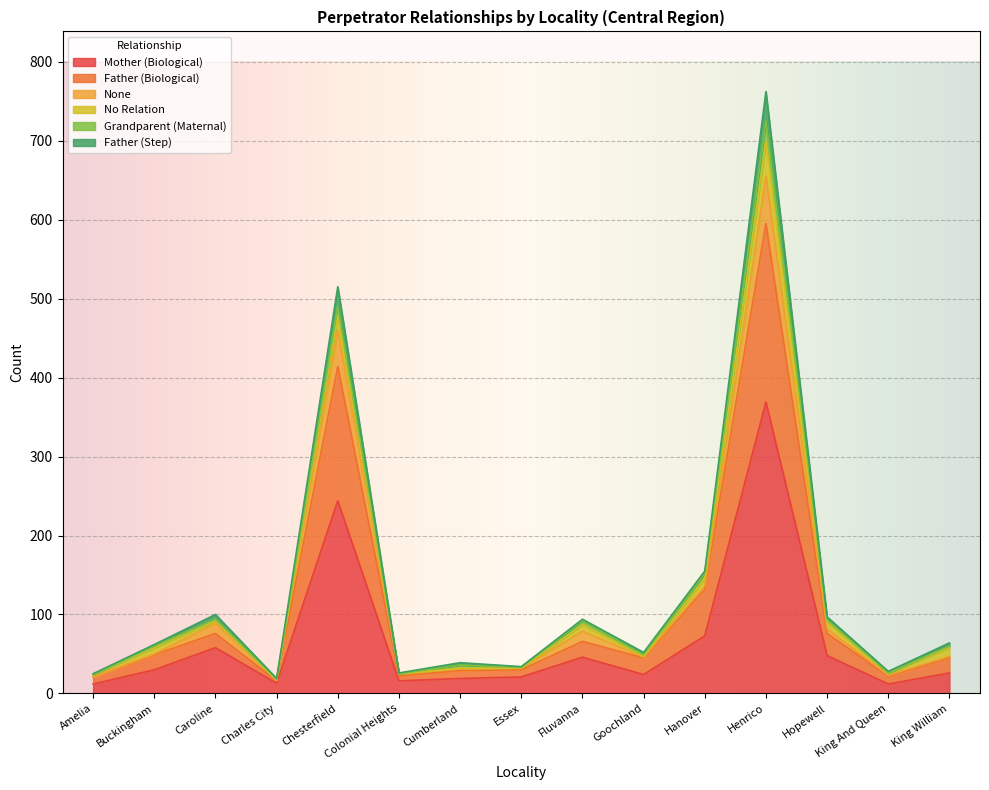

Between Caroline and Essex, which is larger?

Caroline